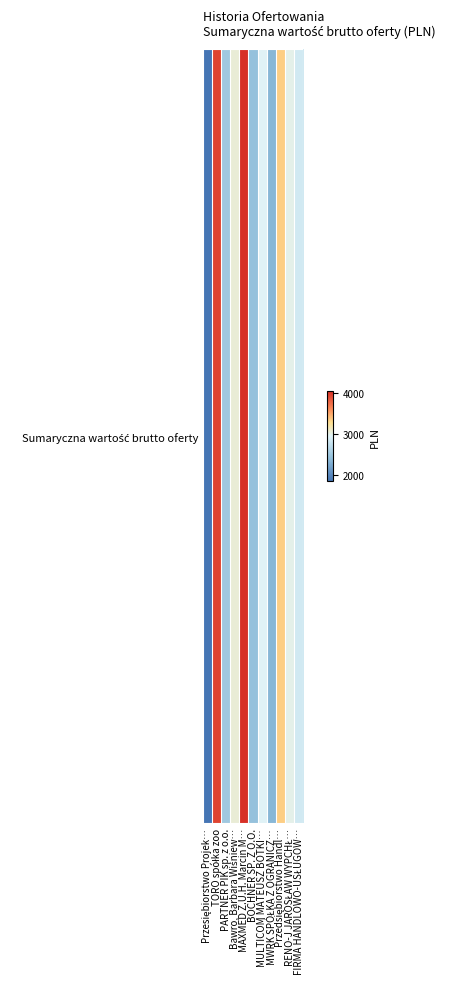

How many data points are above 2952?

5